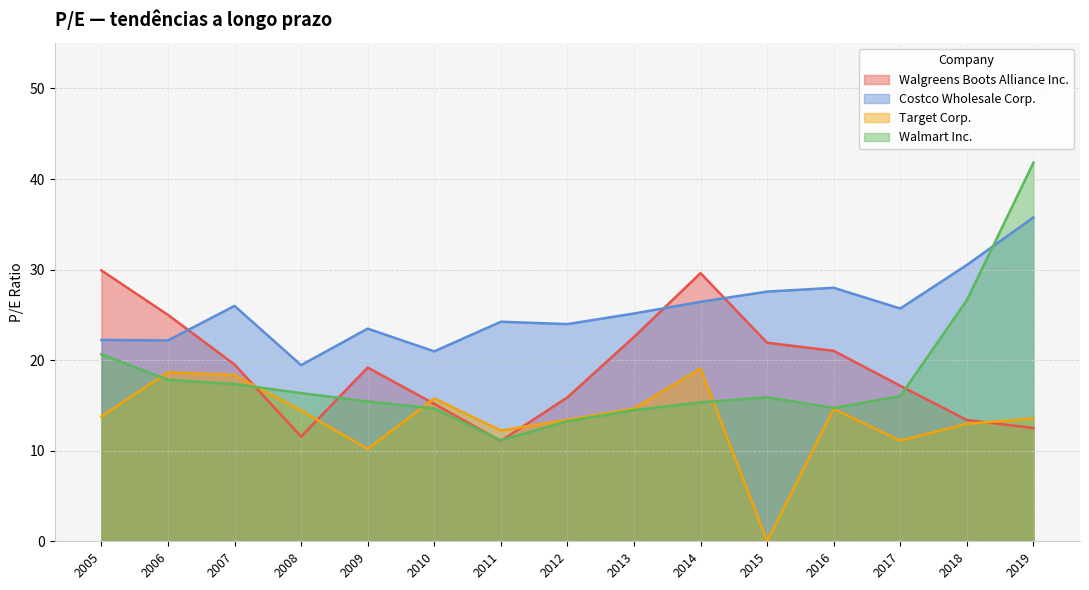

True or false: Costco Wholesale Corp. and Target Corp. intersect in this chart.

False